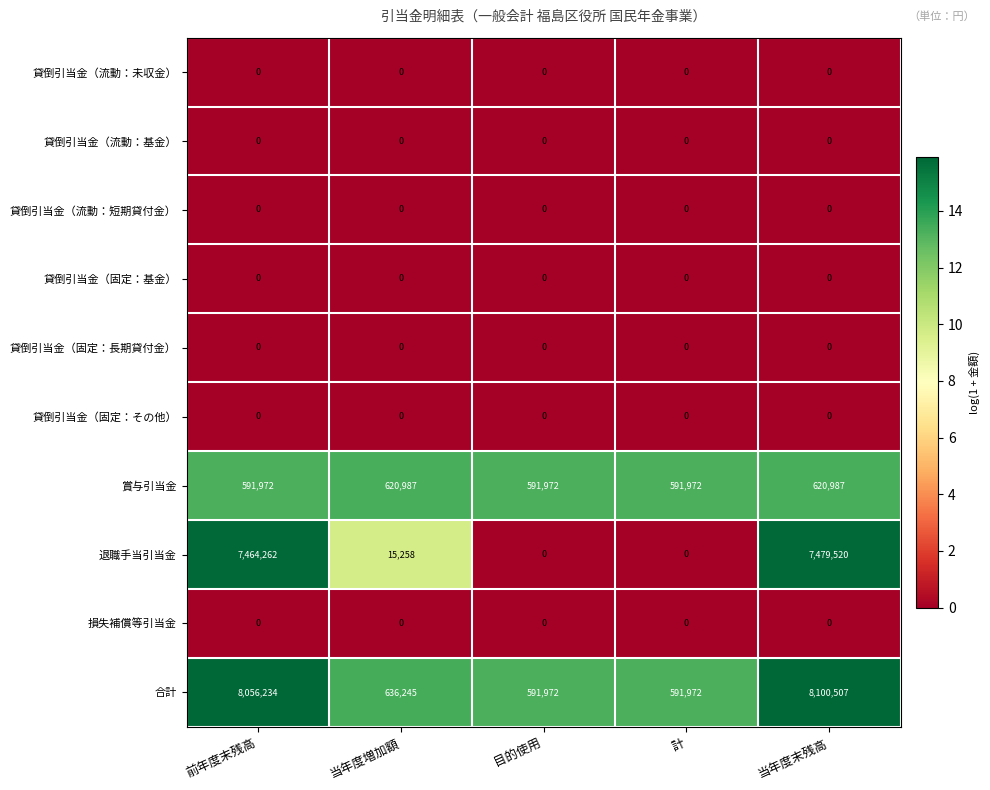

What is the difference between the highest and lowest values at 当年度末残高?

8100507